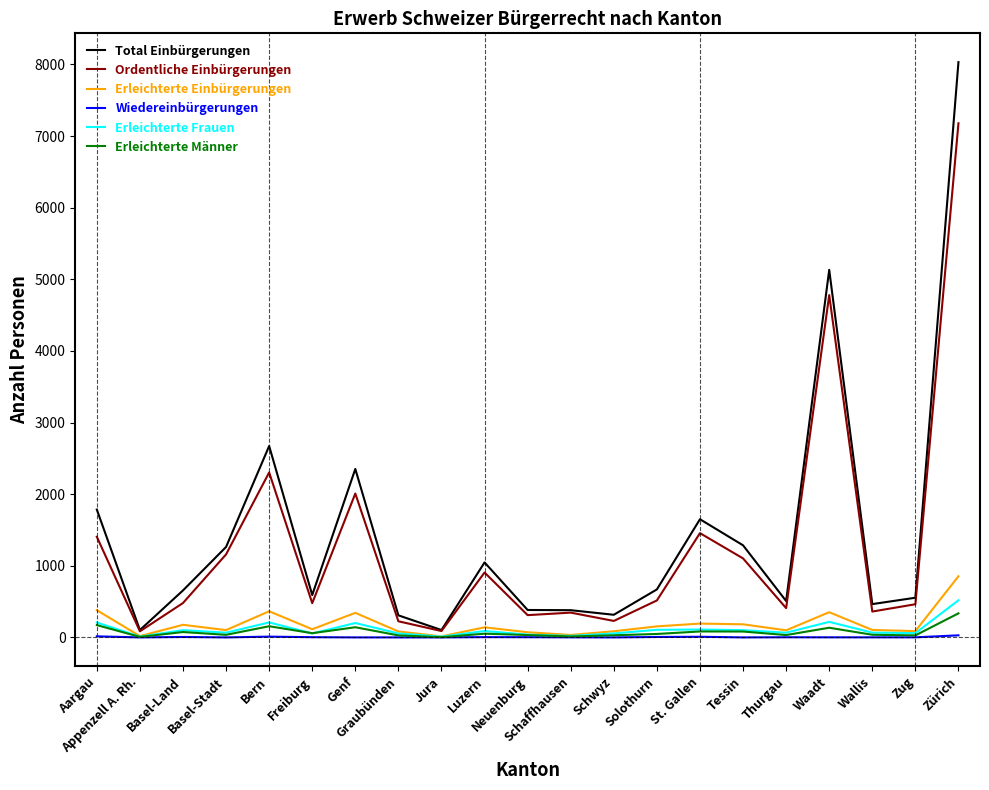

What is the maximum value for Total Einbürgerungen?

8033